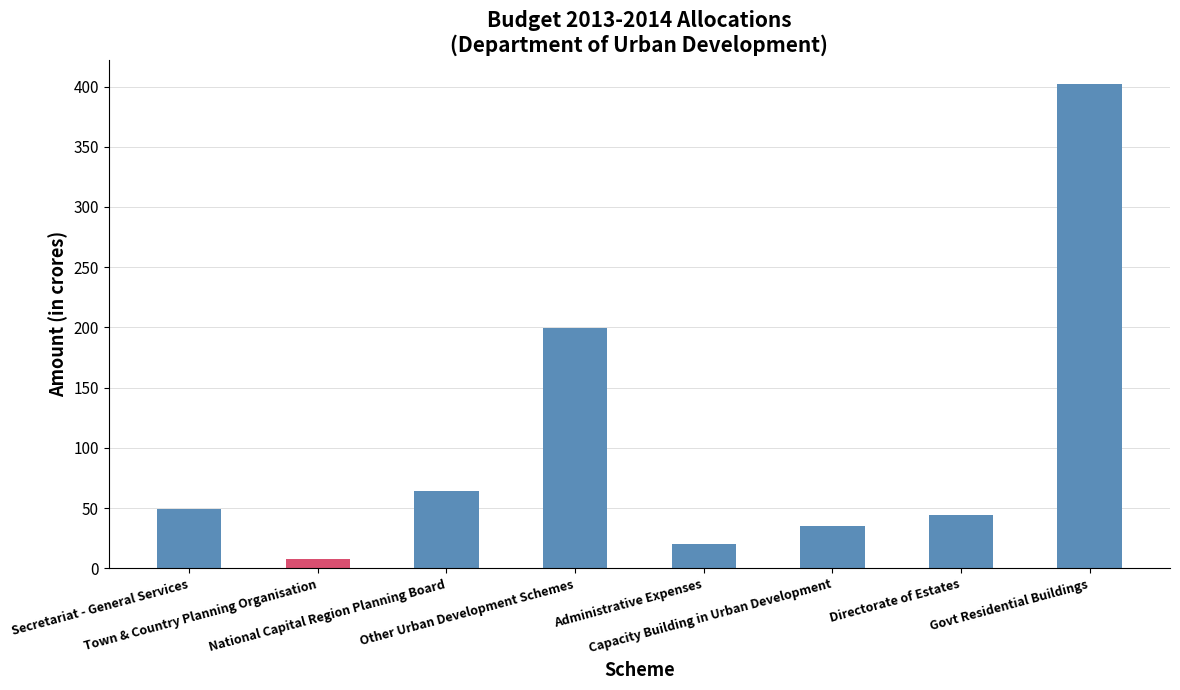

The value at Secretariat - General Services is 49.0. True or false?

True